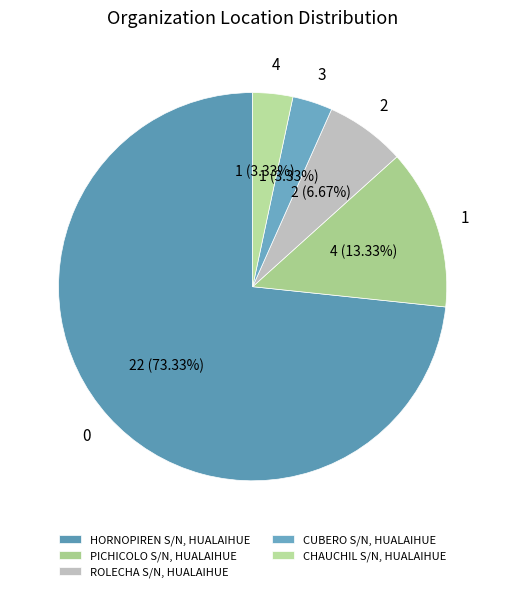

True or false: PICHICOLO S/N, HUALAIHUE accounts for 26% of the total.

False